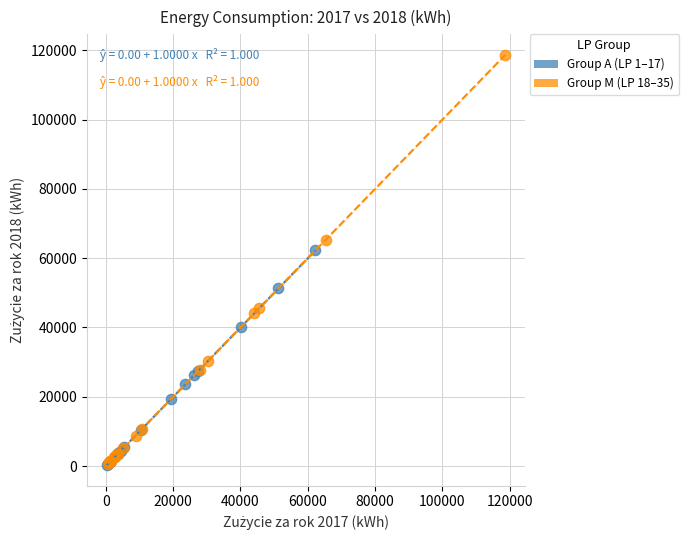

Which series contains the highest Y value?

Group M (LP 18–35)